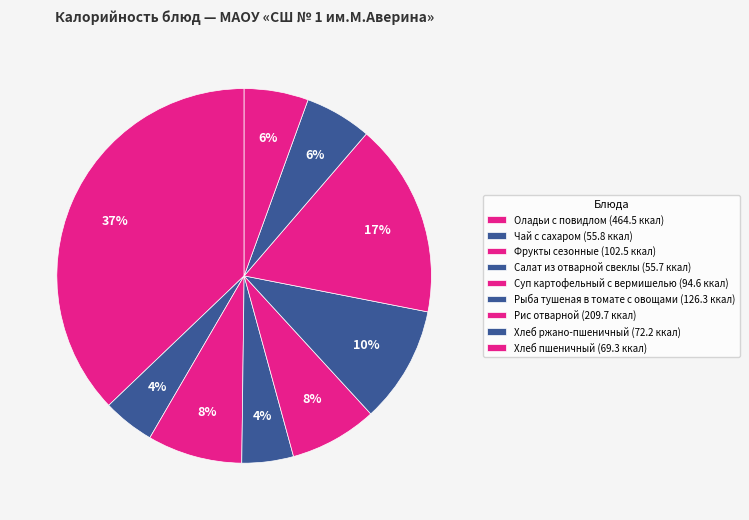

What percentage do Фрукты сезонные and Хлеб ржано-пшеничный together represent?

14.0%